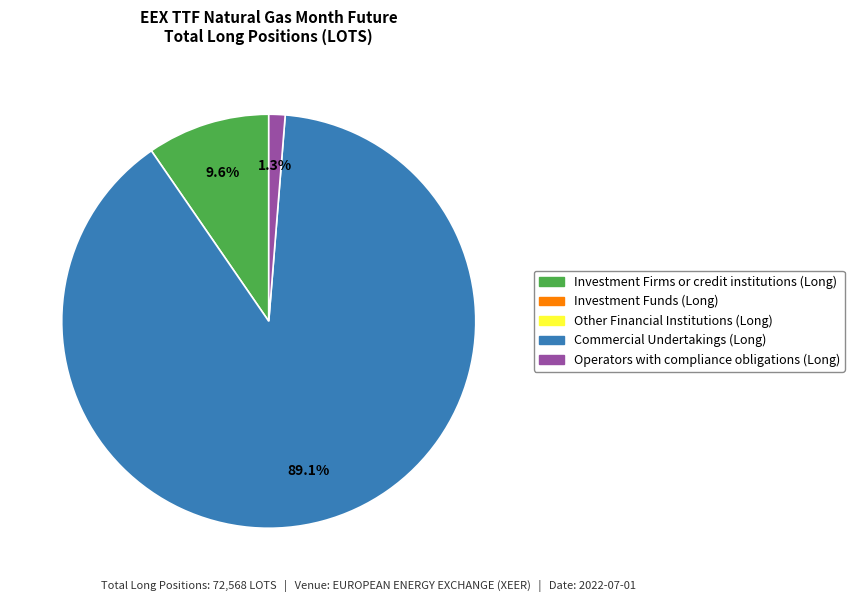

Is there a majority slice in this chart?

Yes